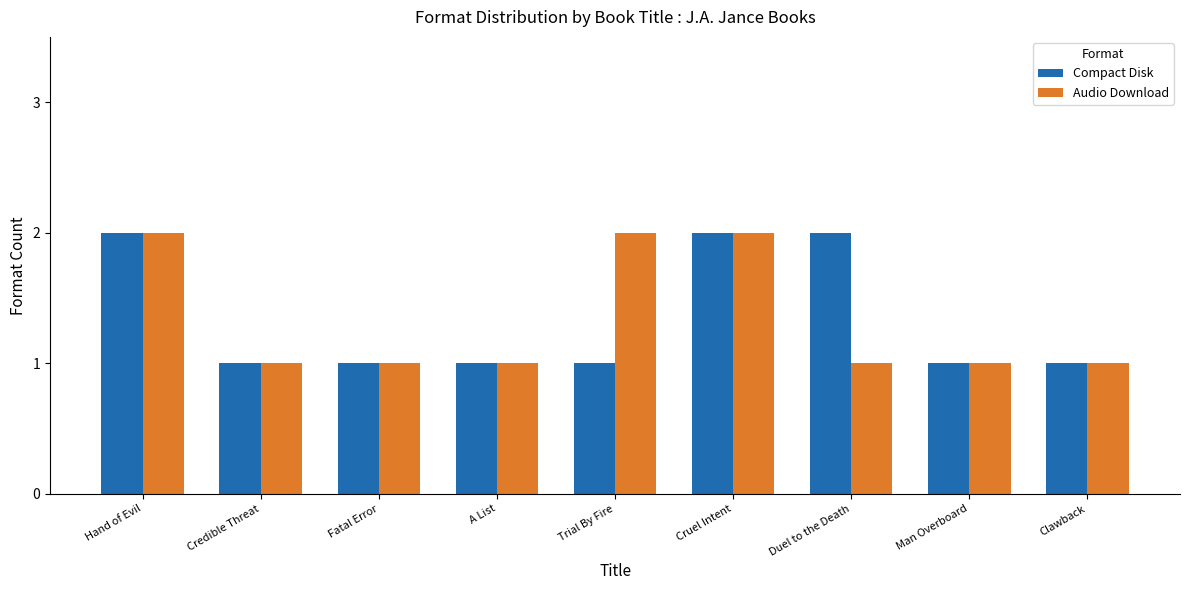

What is the label of the 2nd bar from the right?

Man Overboard